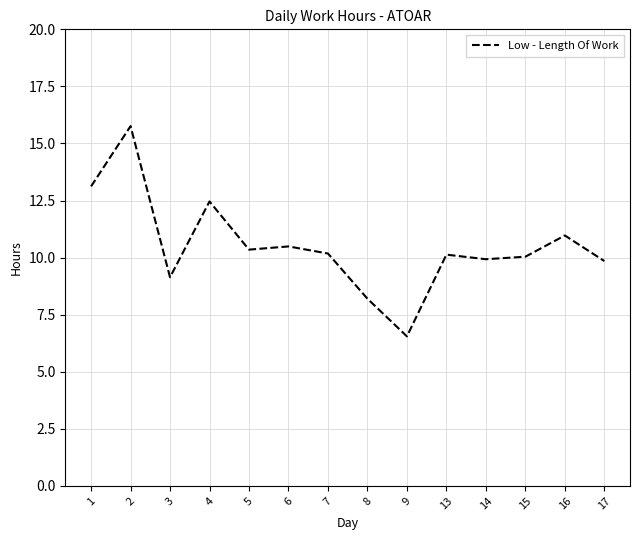

The chart shows a value of 16.3 at 3. True or false?

False